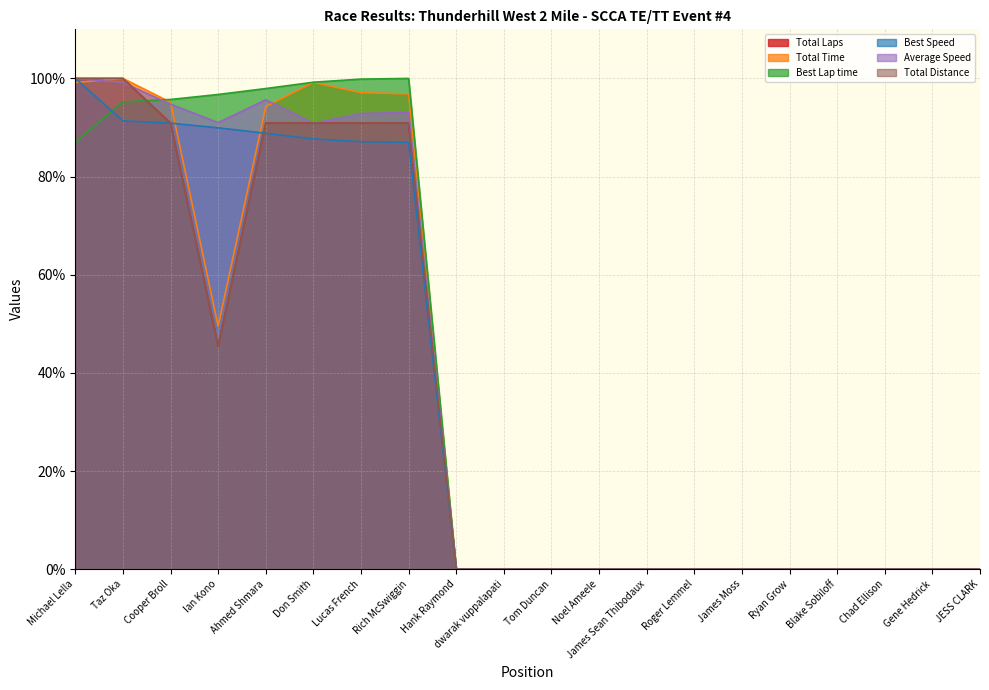

How many lines are shown in the chart?

6